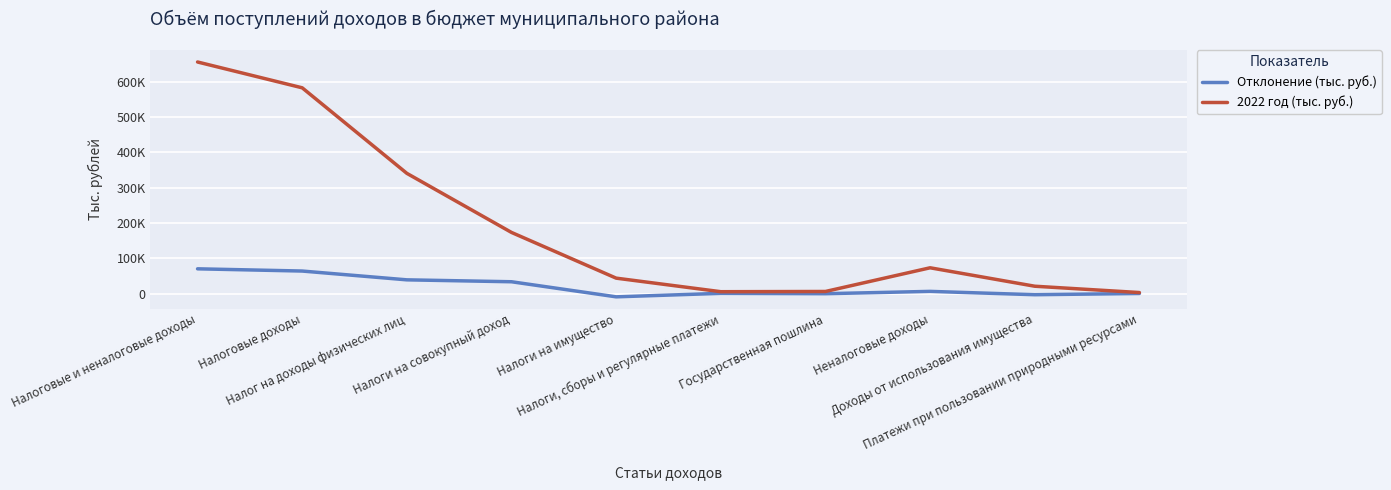

Does the chart have visible grid lines?

Yes